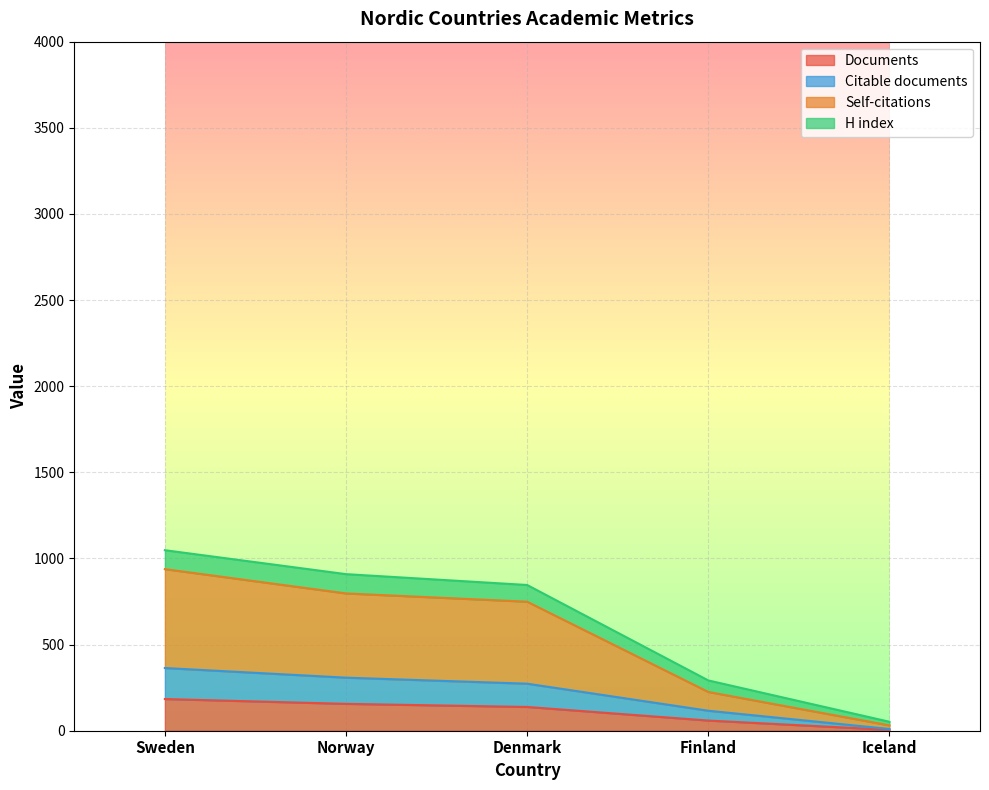

True or false: Citations and Self-citations intersect in this chart.

False